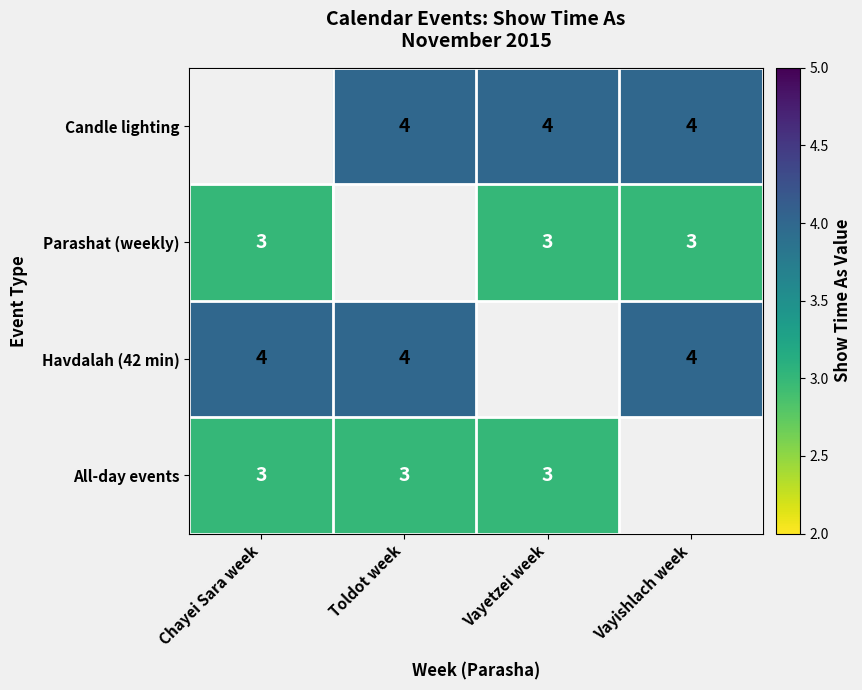

Is the value of Havdalah (42 min) at Vayishlach week greater than the value of Parashat (weekly) at Vayishlach week?

Yes